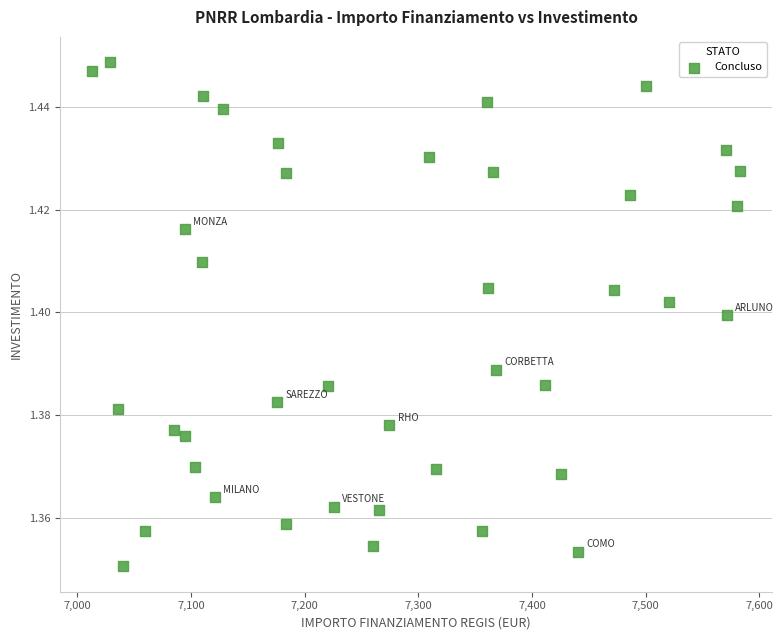

What is the range of X values (max minus min)?

569.6